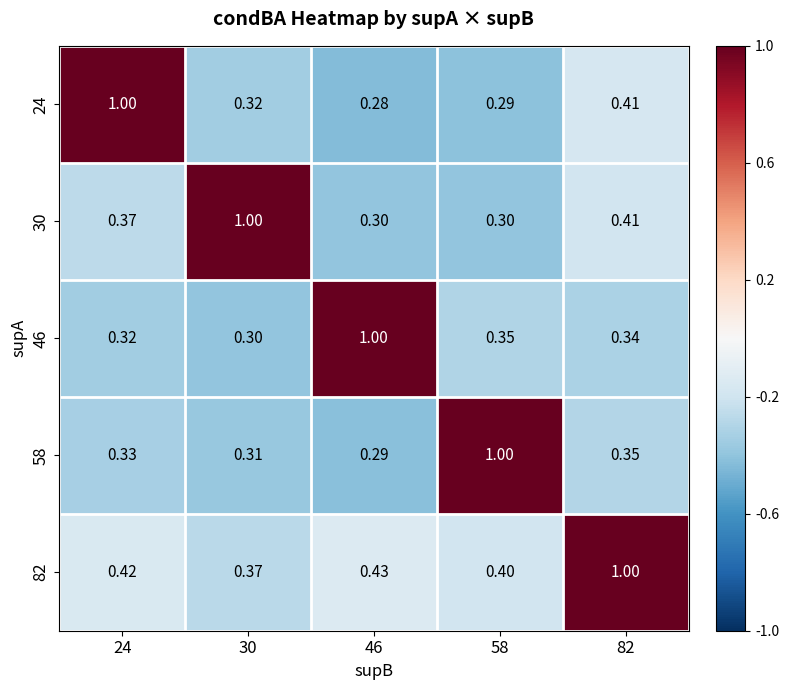

Is the value of 46 at 58 greater than the value of 82 at 24?

No